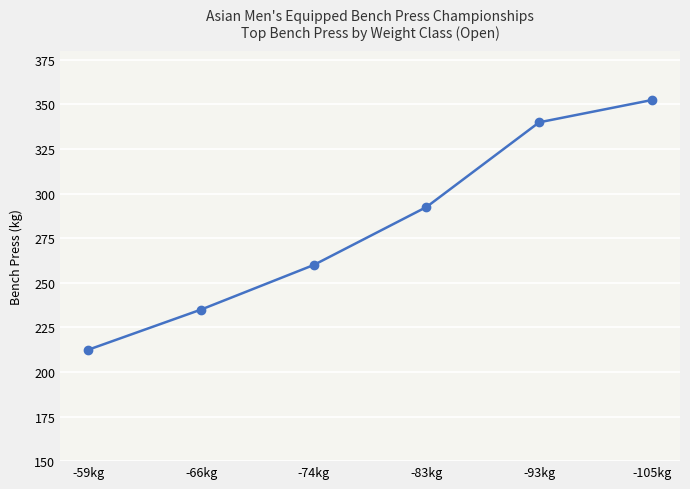

Rank the categories by value from lowest to highest.

-59kg, -66kg, -74kg, -83kg, -93kg, -105kg